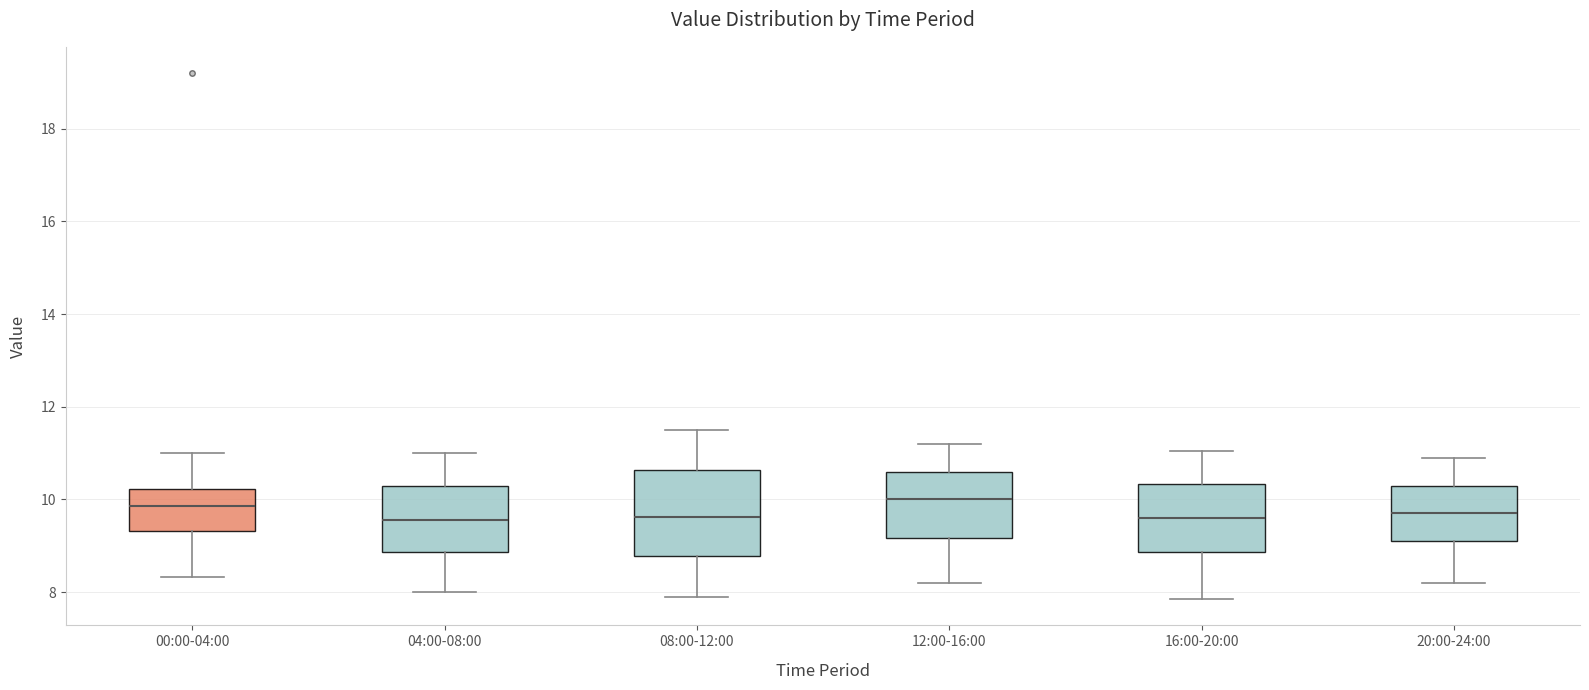

Which box is the tallest, from its lower edge to its upper edge?

08:00-12:00